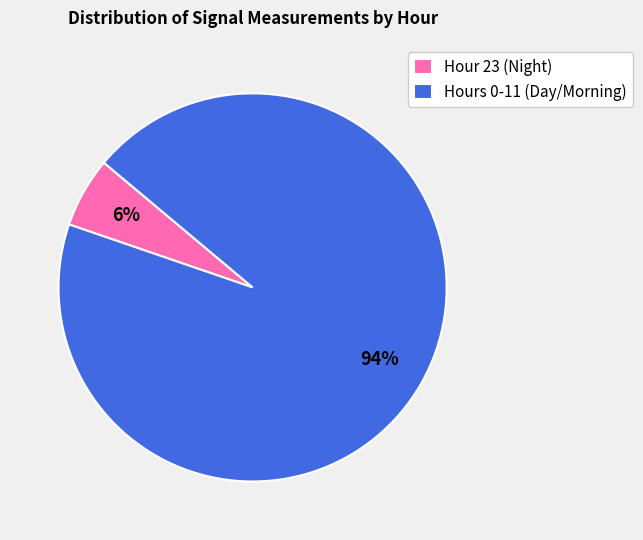

What is the largest slice in the pie chart?

Hours 0-11 (Day/Morning)